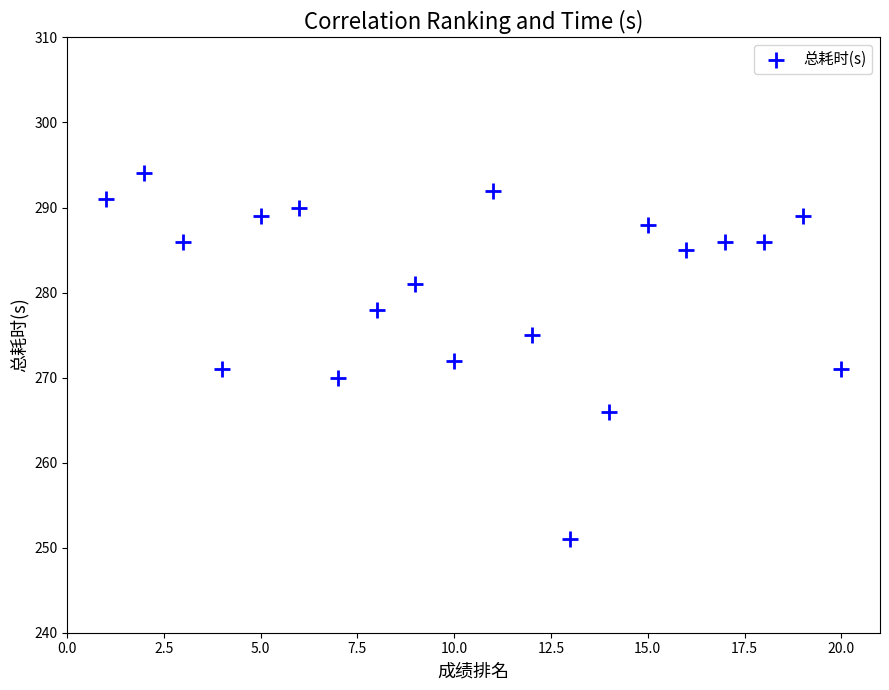

What is the range of X values (max minus min)?

19